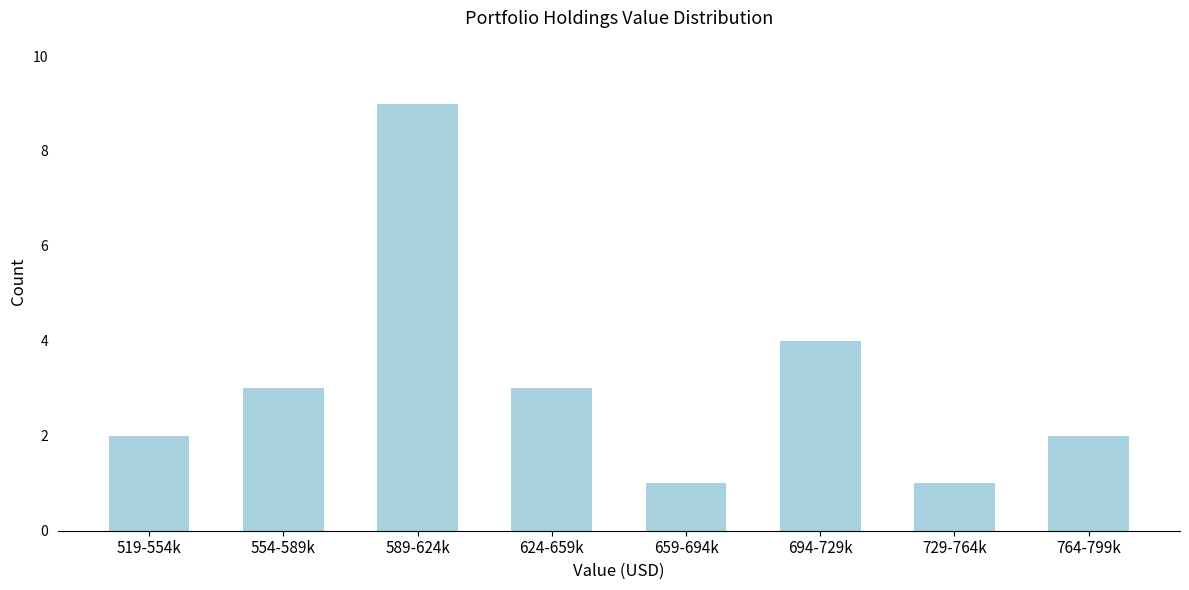

Reading right to left, what are all the values shown in this chart?

2	1	4	1	3	9	3	2